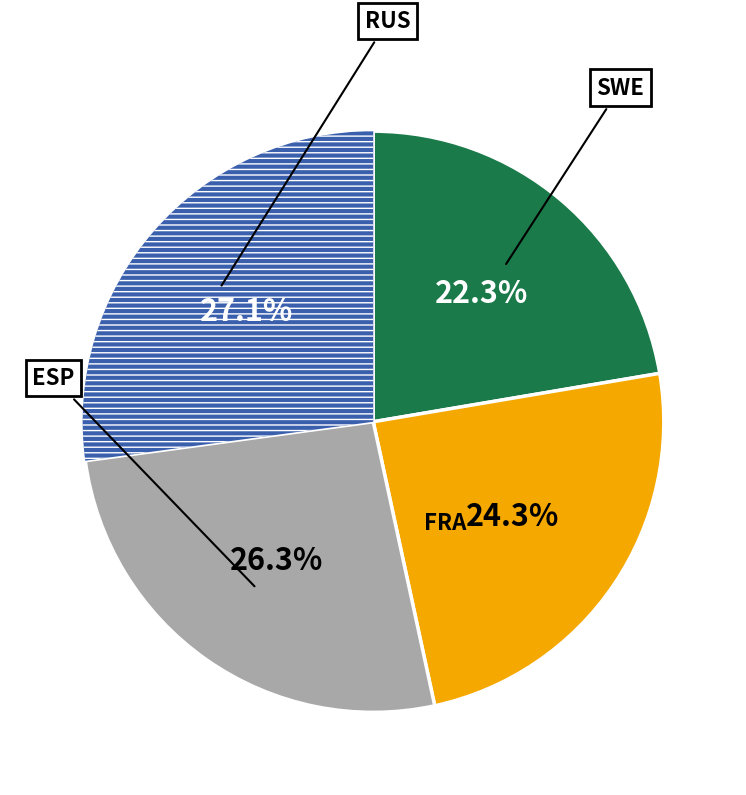

True or false: RUS accounts for 12% of the total.

False